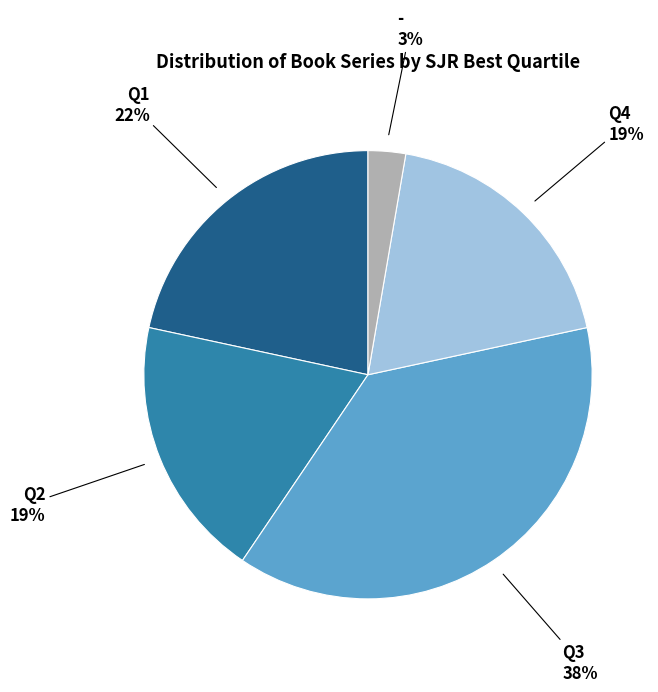

Is there a majority slice in this chart?

No